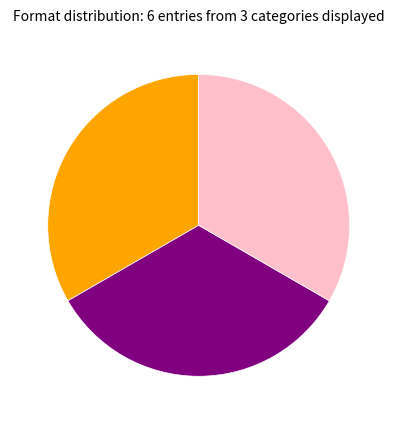

Does any single category account for the majority?

No